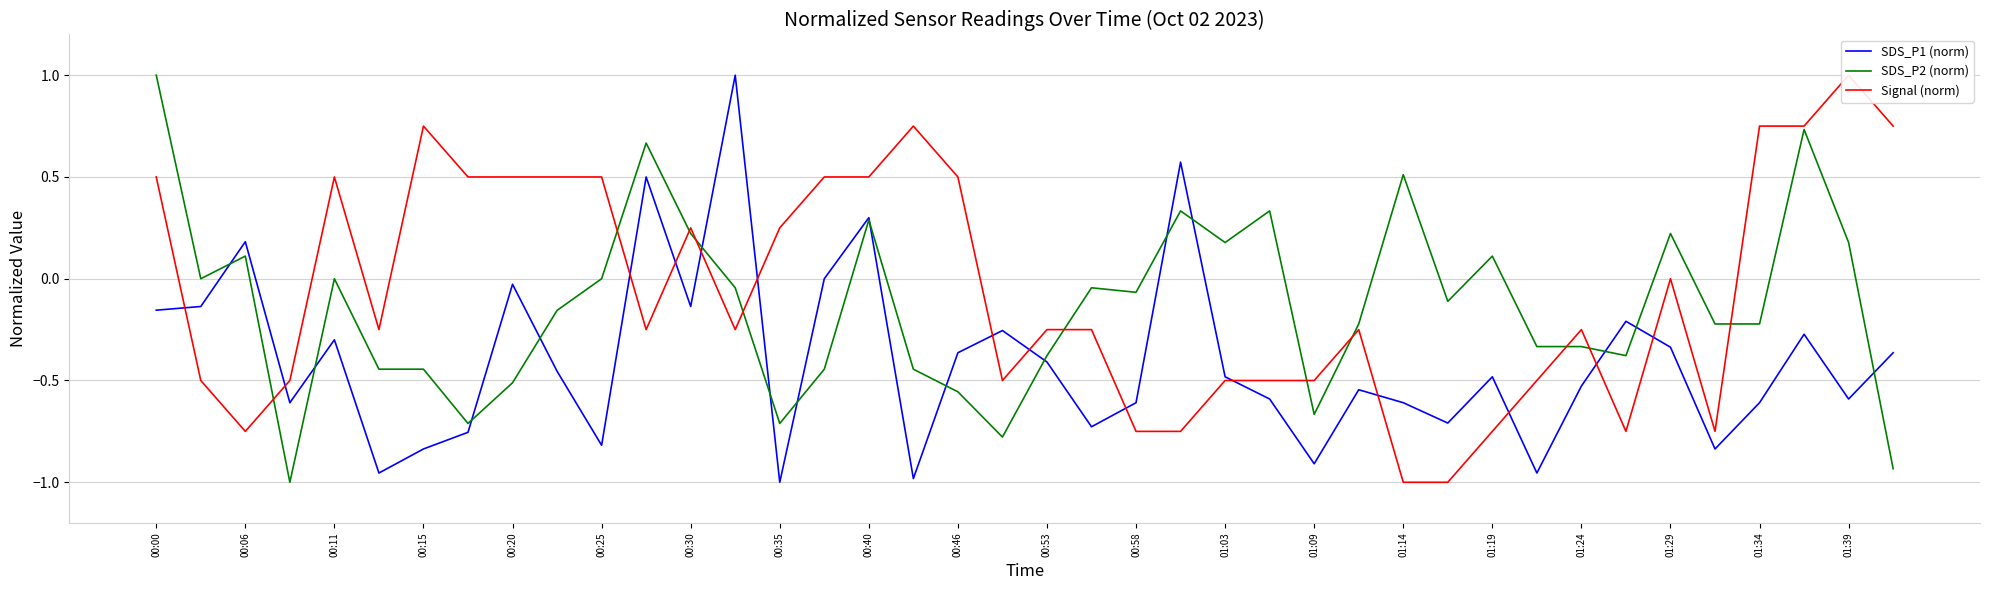

Count the number of data series in this chart.

3